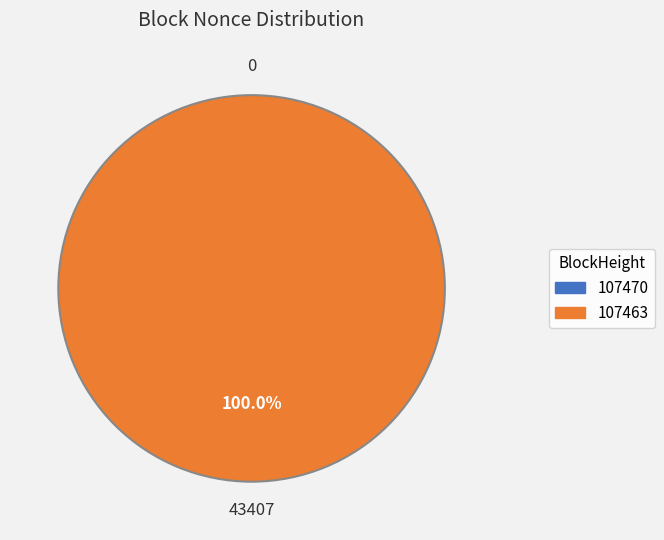

To the nearest percent, what is the difference between the largest and smallest slice percentages?

100%